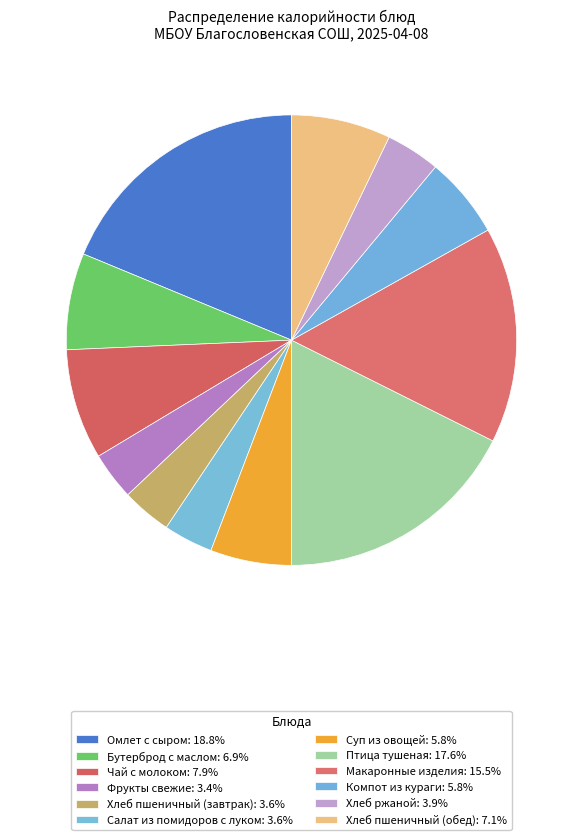

How many slices are in this pie chart?

12